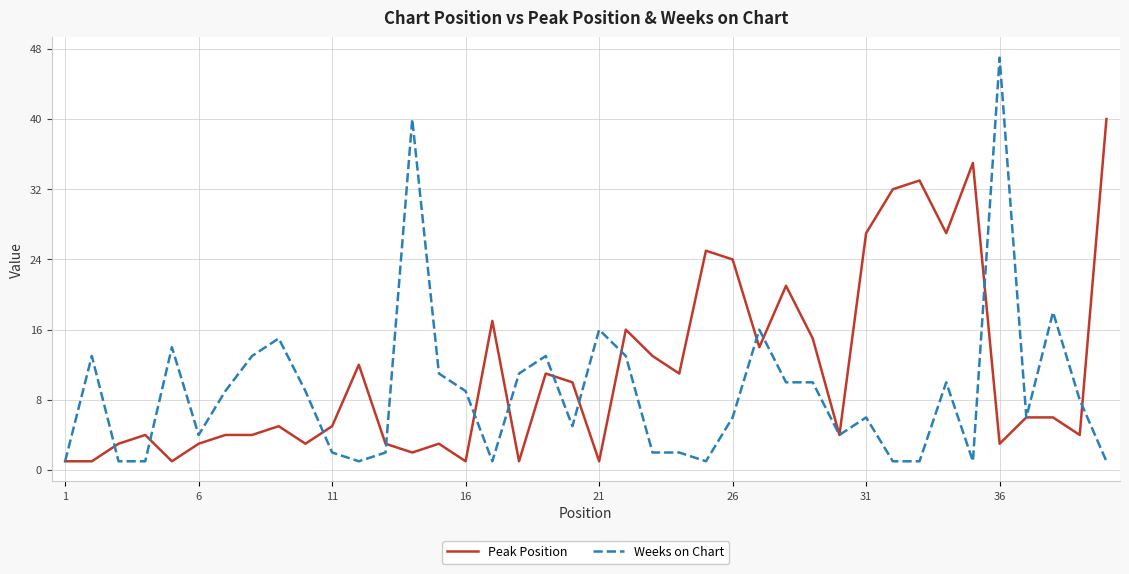

What is the highest value of the Peak Position series?

40